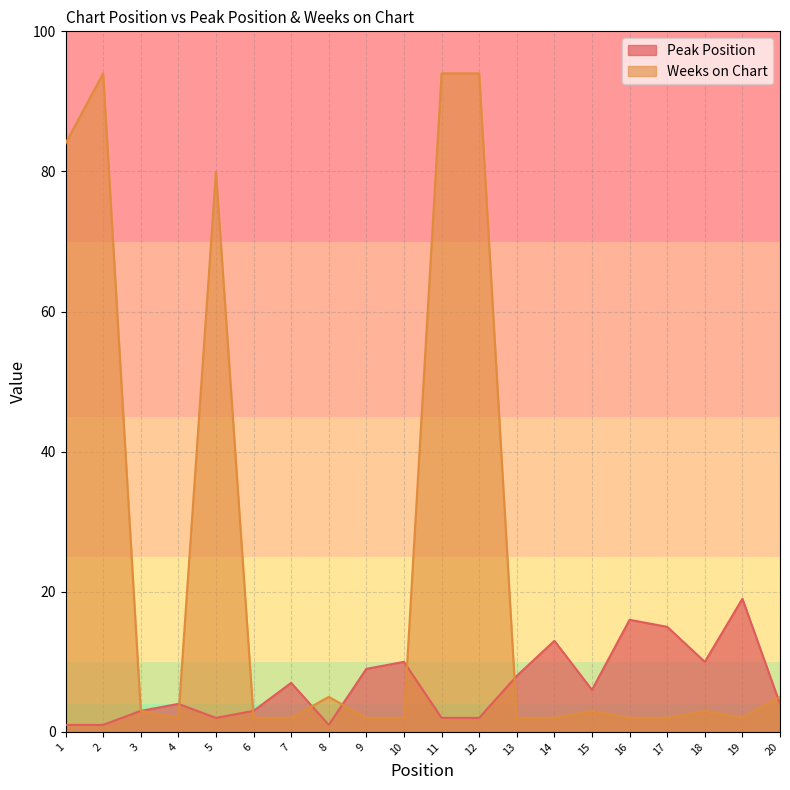

Which series changed the most between 19 and 20?

Peak Position